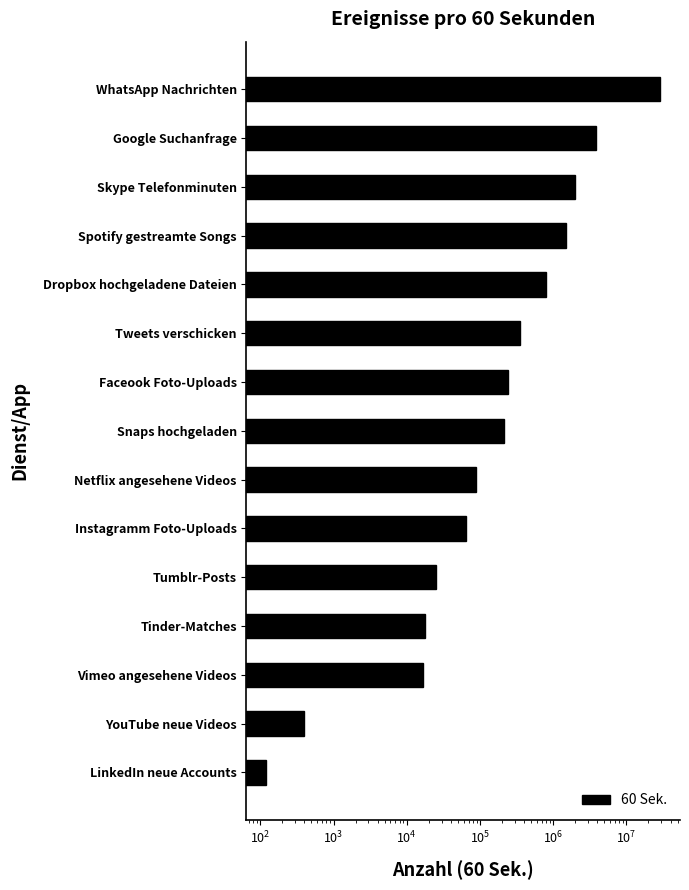

What is the smallest value displayed?

120